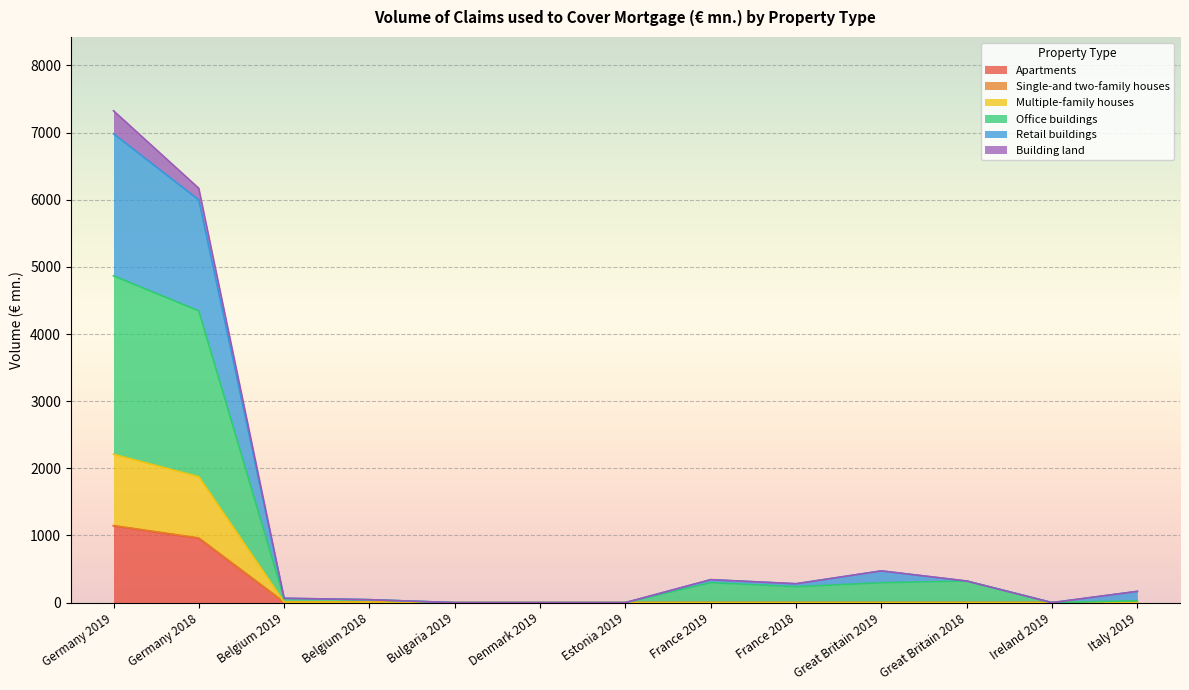

Between France 2019 and Great Britain 2018, which series saw the biggest shift?

Office buildings